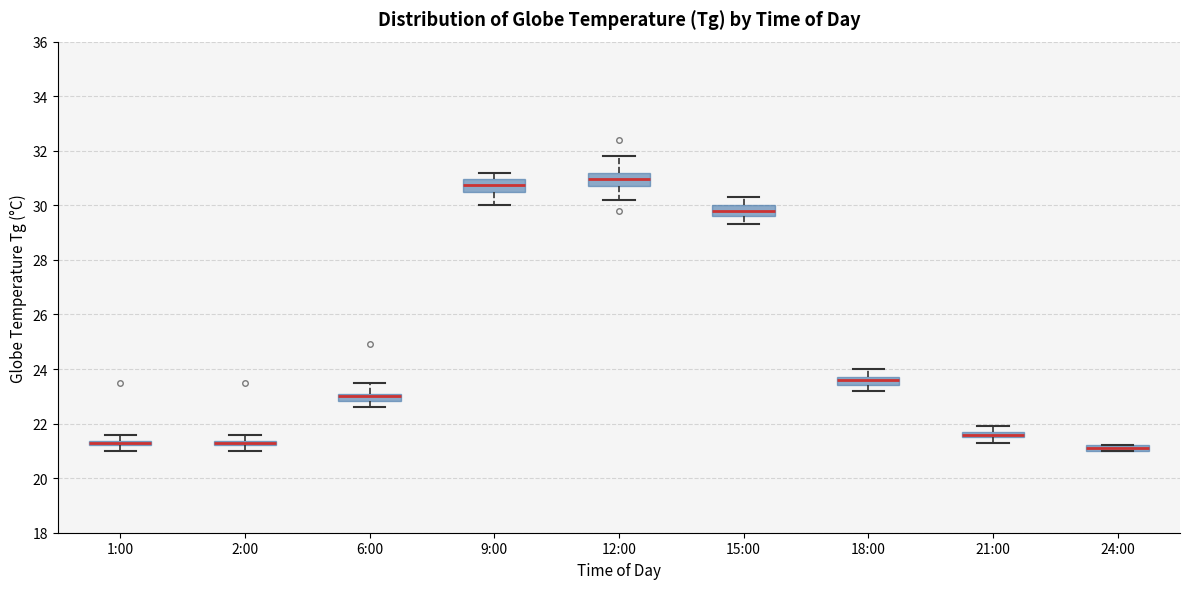

Where is the lower edge of the box for 6:00 on the y-axis? The values are not printed on the chart, so give them approximately, as read against the axis.

22.8